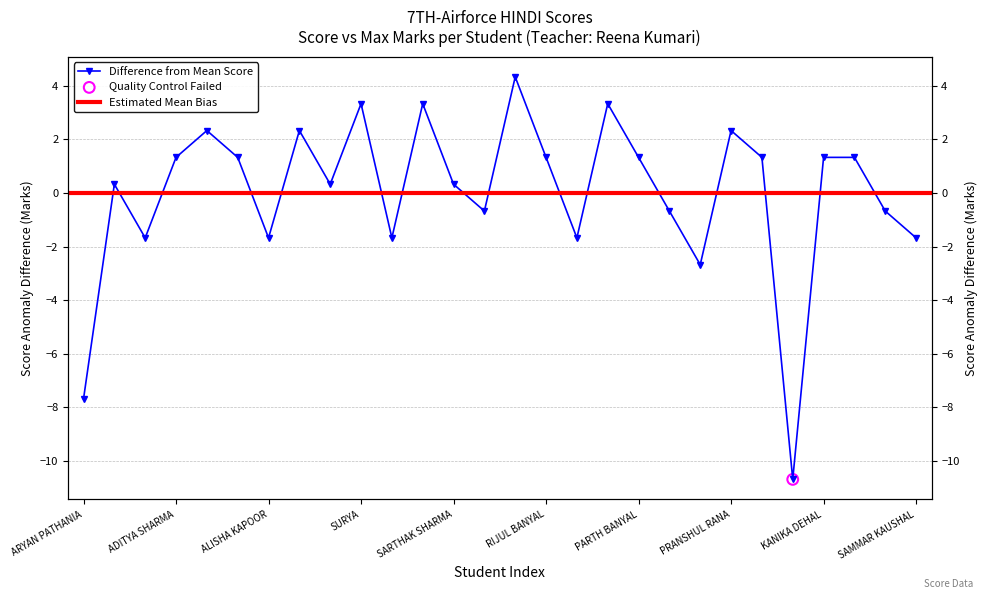

What is the change in value from SURYA to VANSHIKA THAKUR?

-5.0